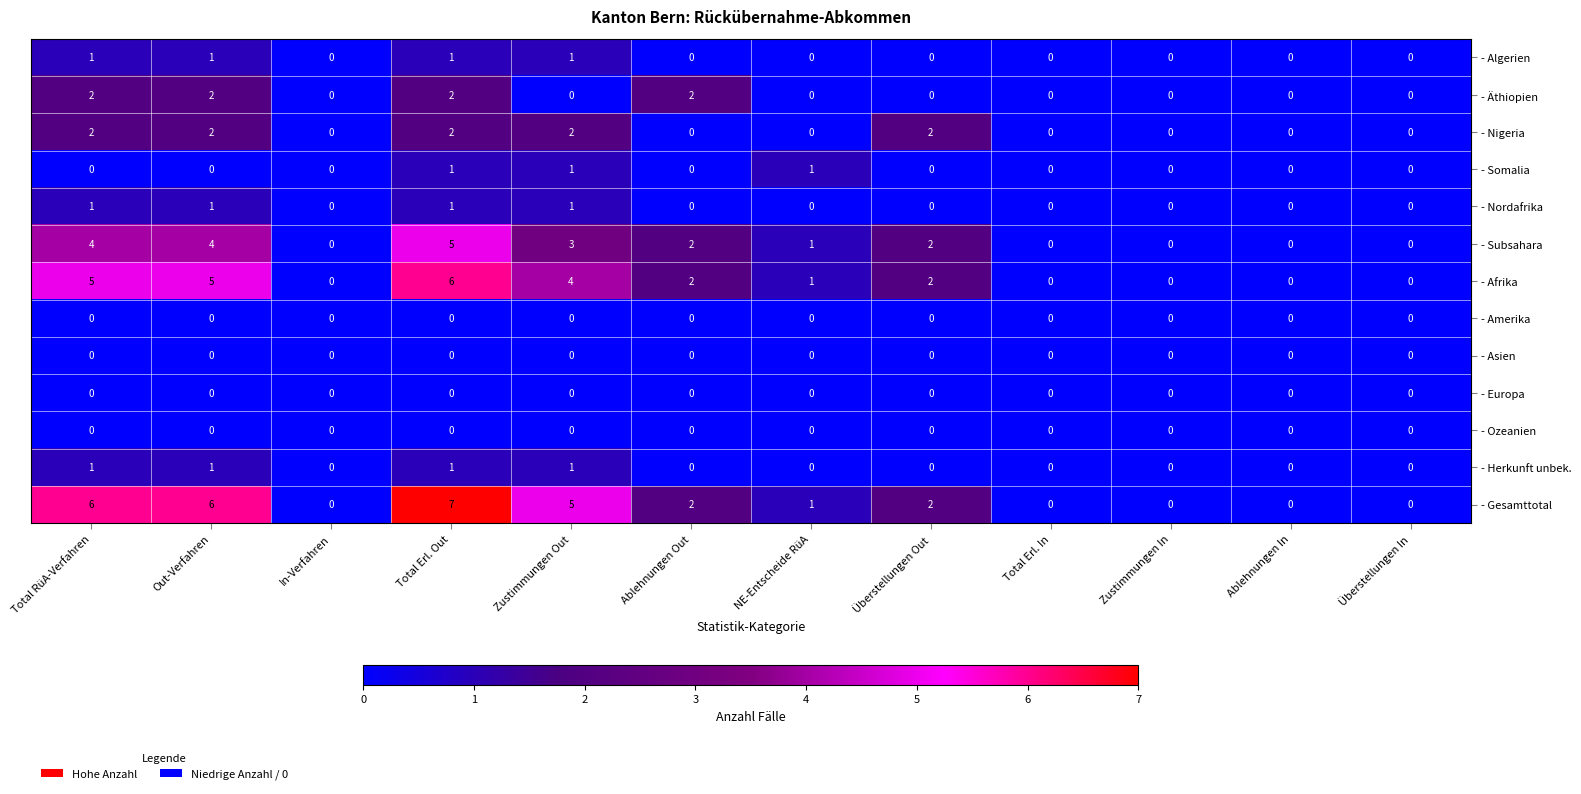

Which series has the largest total across all categories?

- Gesamttotal